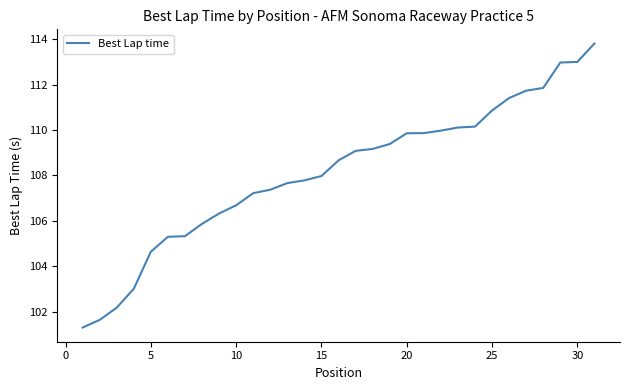

What is the difference between the maximum and minimum values?

12.5